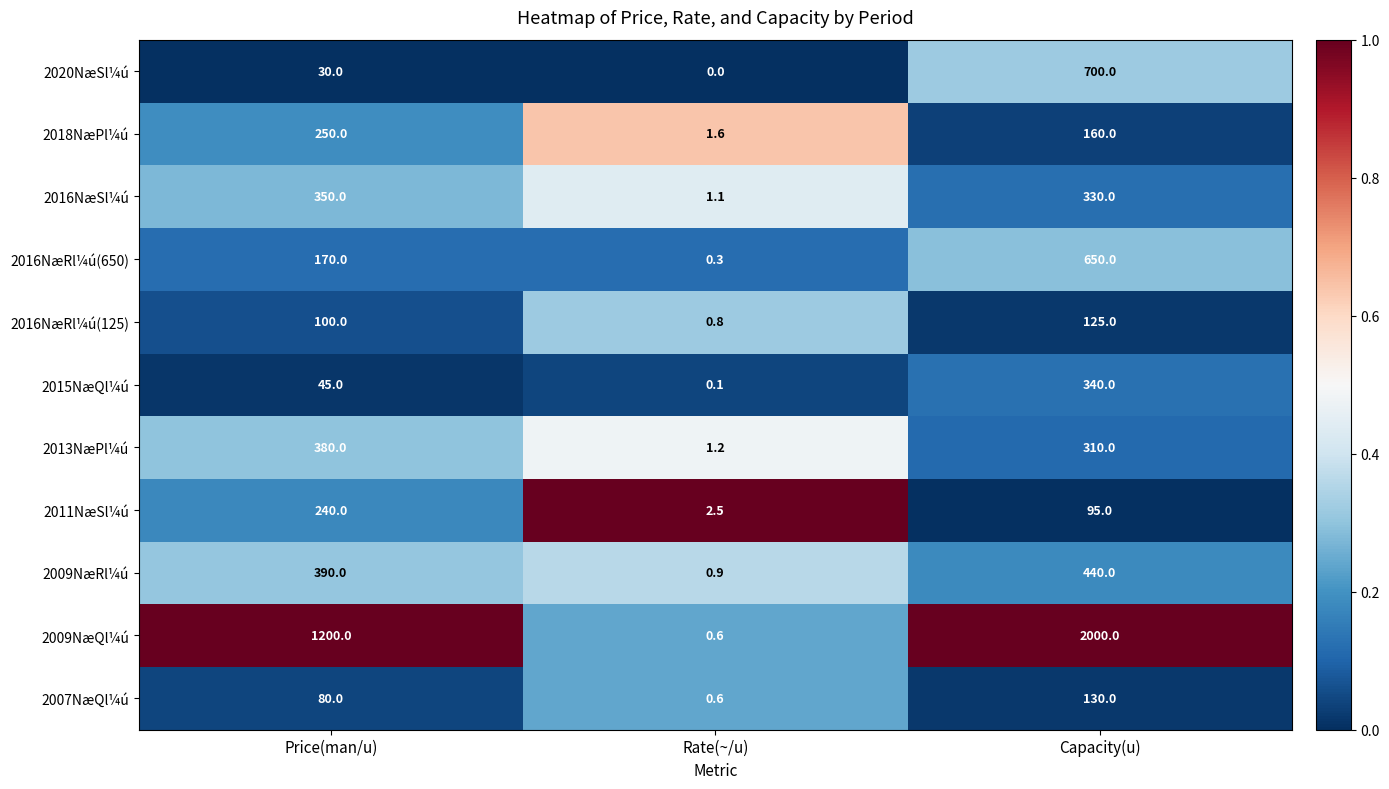

Which category has the highest value in the 2015NæQl¼ú series?

Capacity(u)